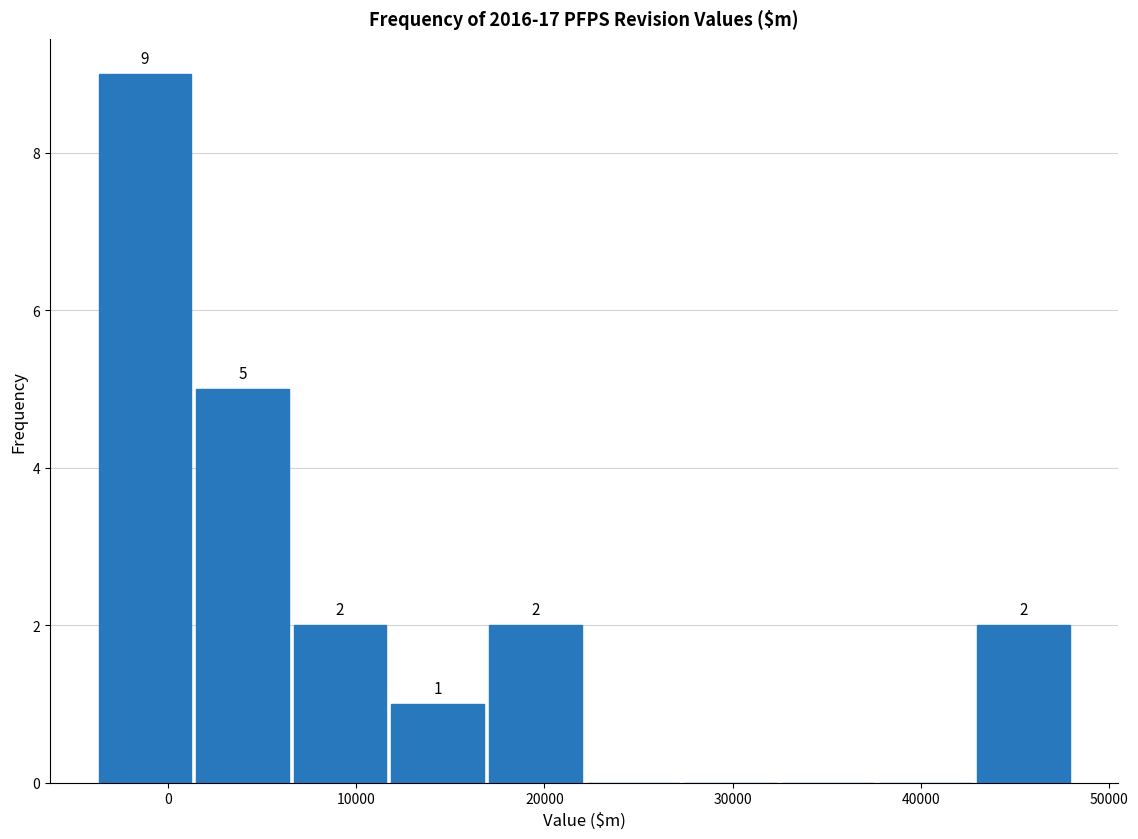

Over which range of the x-axis is the bar tallest?

-4000 to 2000